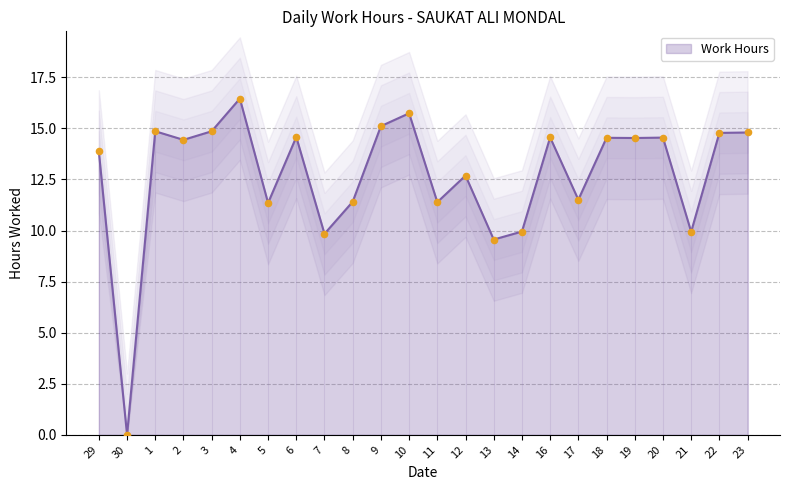

Approximately how many times larger is the value at 10 compared to 20?

1.1